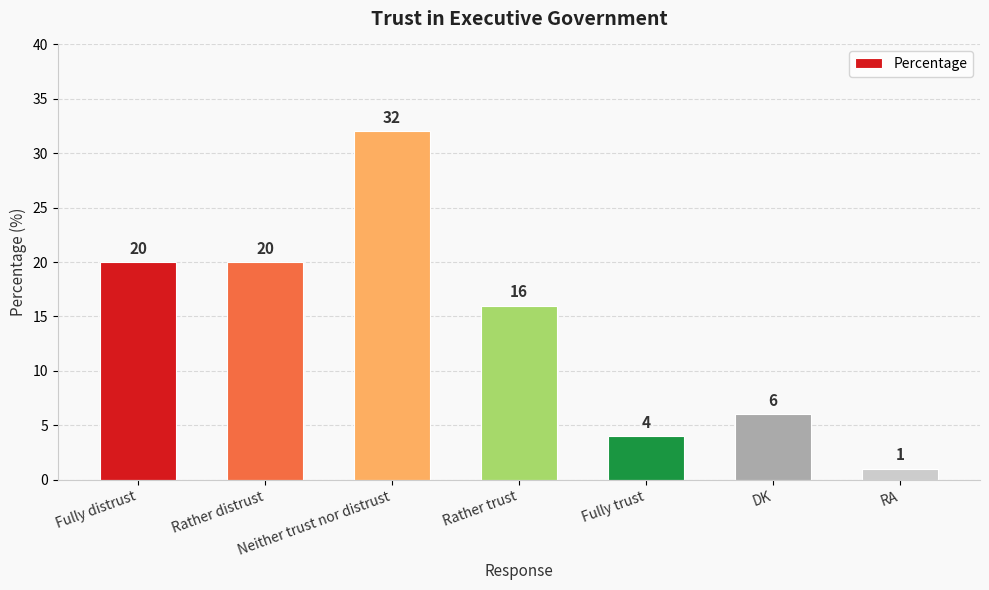

What is the label of the 2nd bar from the left?

Rather distrust